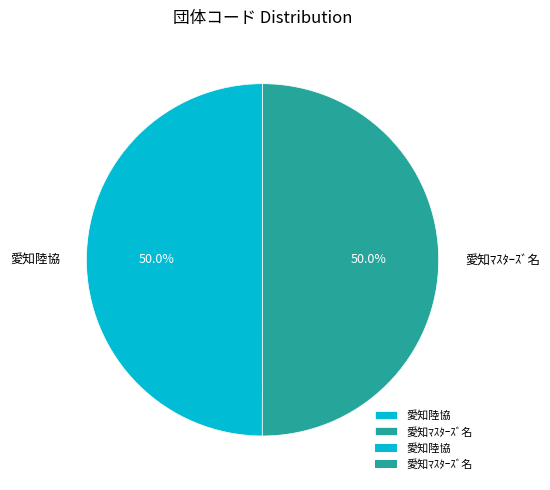

What percentage do 愛知ﾏｽﾀｰｽﾞ名 and 愛知陸協 together represent?

100.0%